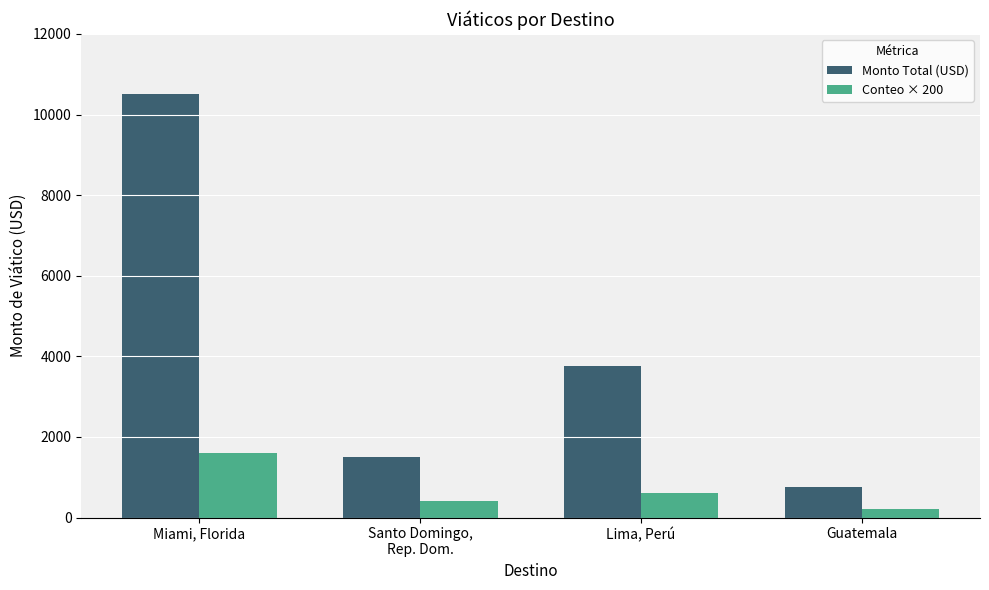

What is the difference between the Conteo × 200 values at Miami, Florida and Santo Domingo,
Rep. Dom.?

1200